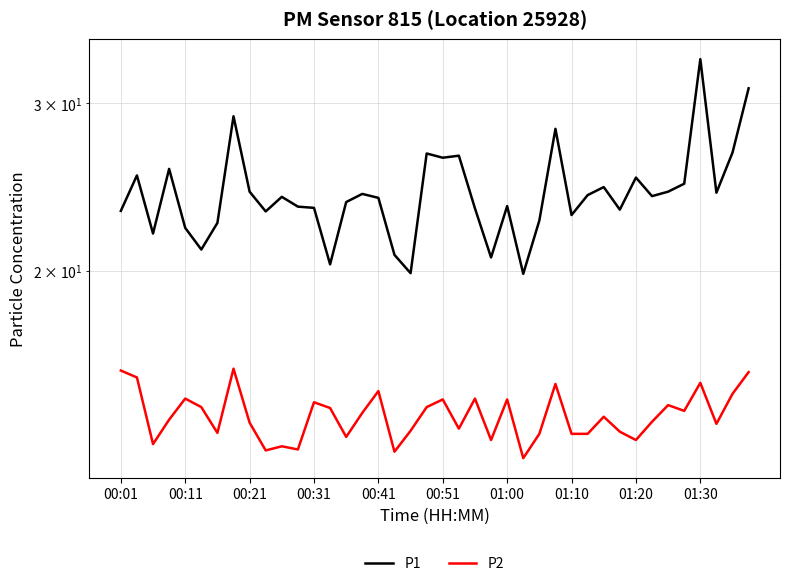

What is the spread (max minus min) of values at 00:11?

9.7